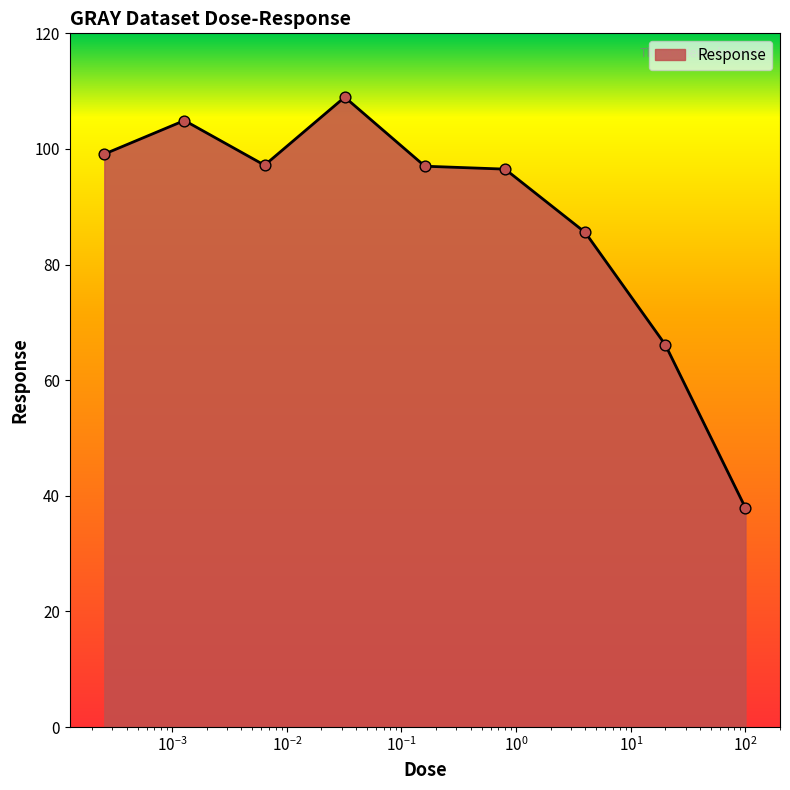

What is the maximum value shown in the chart?

109.0